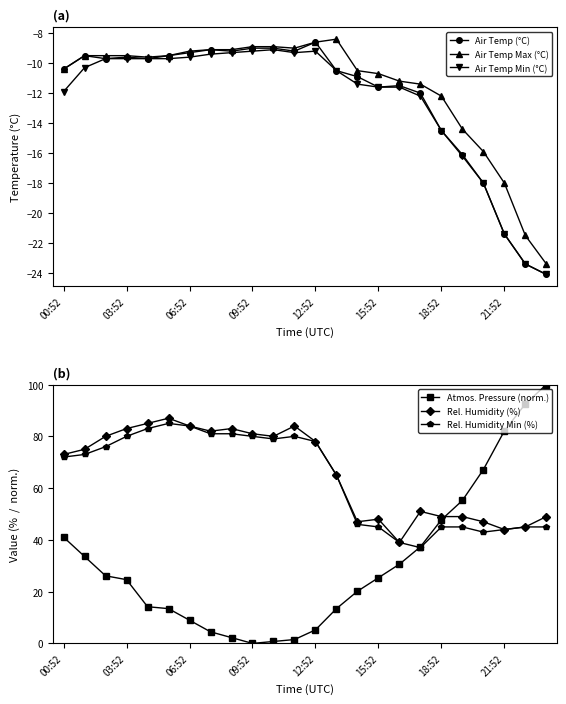

What is the difference between the second highest and second lowest values in the Atmos. Pressure (norm.) series?

91.8